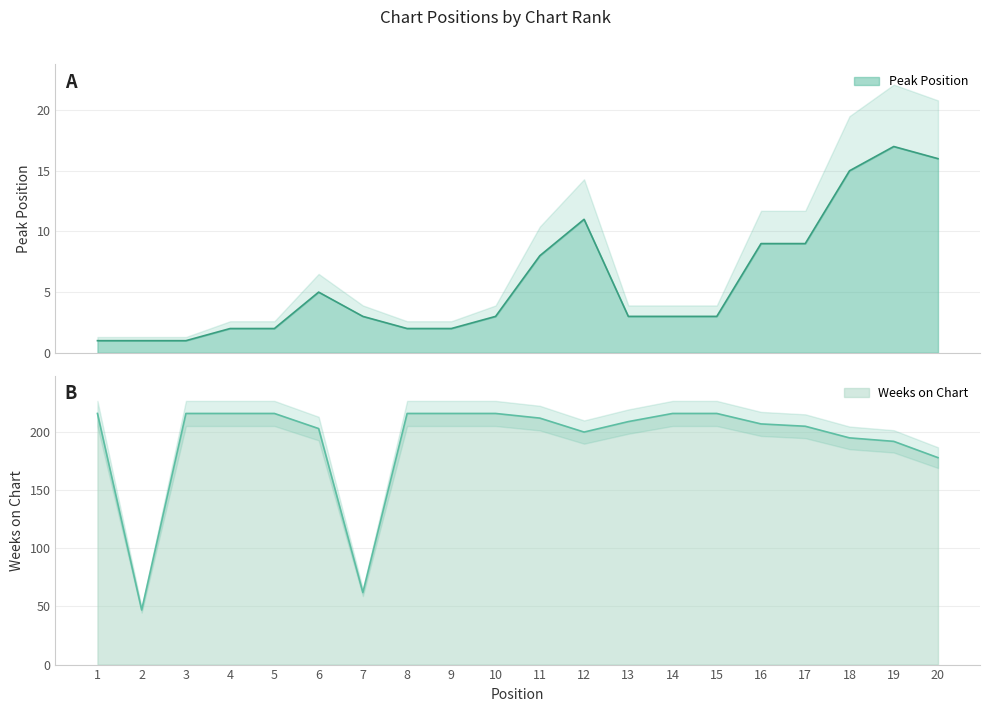

Where is the first local maximum for Peak Position?

6